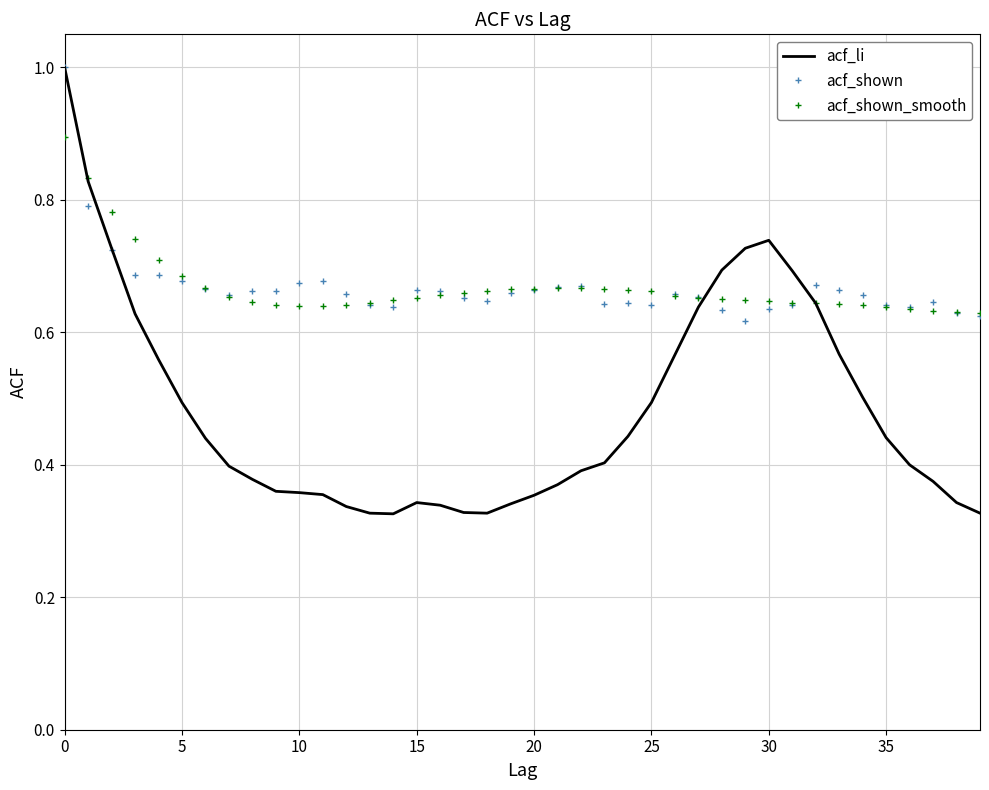

What is the maximum value shown in the chart?

1.0